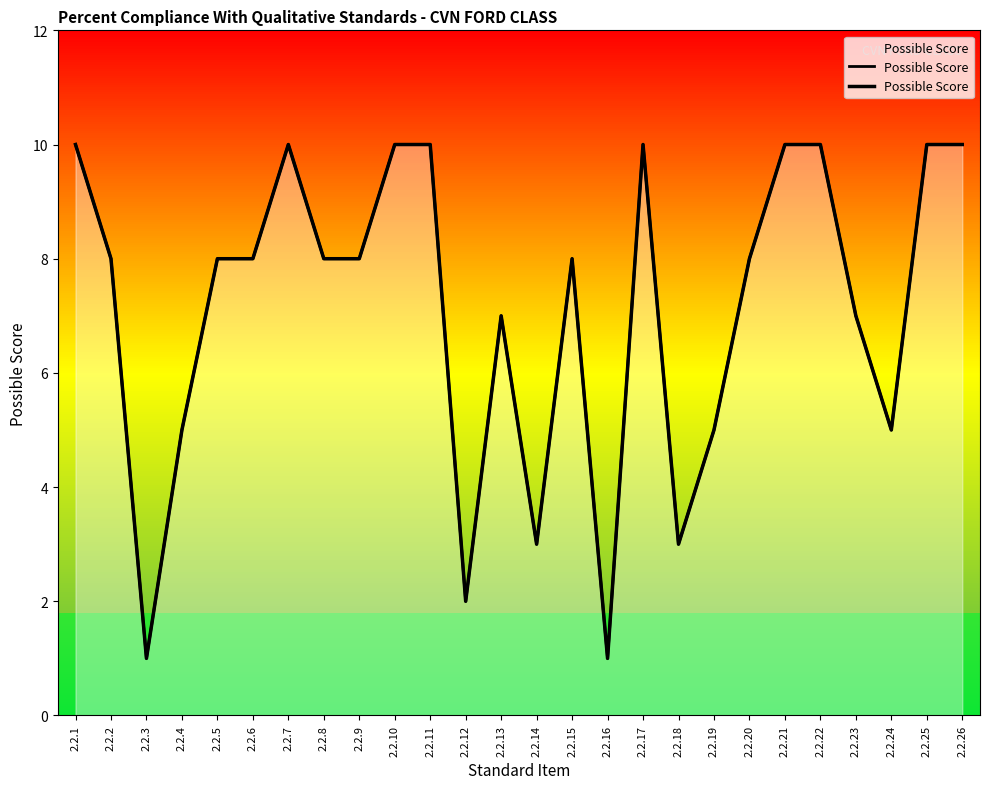

What is the value of the 24th point from the left?

5